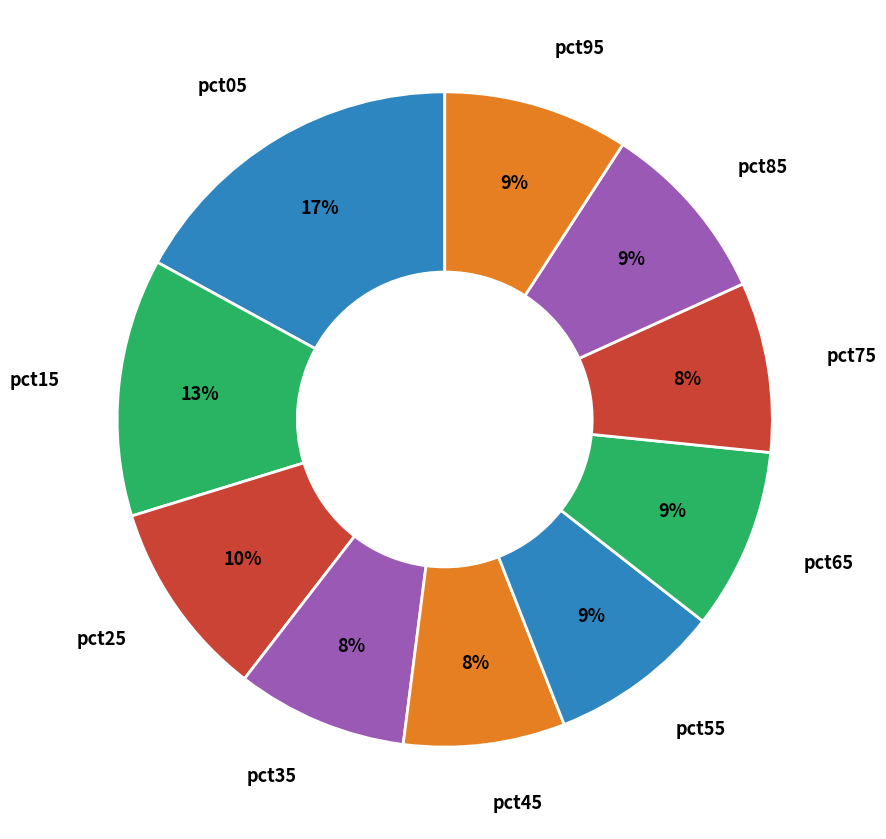

How many slices are in this pie chart?

10